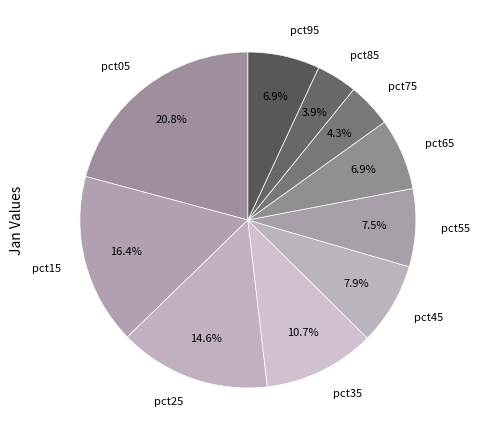

Which slice is the largest?

pct05